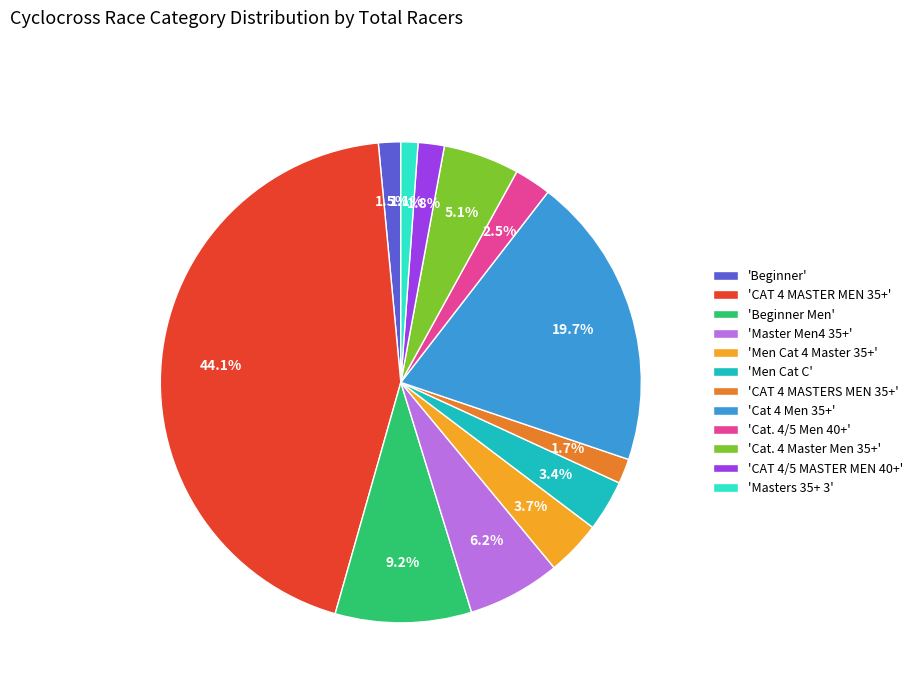

Approximately how many times larger is the value at 'Beginner' compared to 'CAT 4 MASTERS MEN 35+'?

0.9